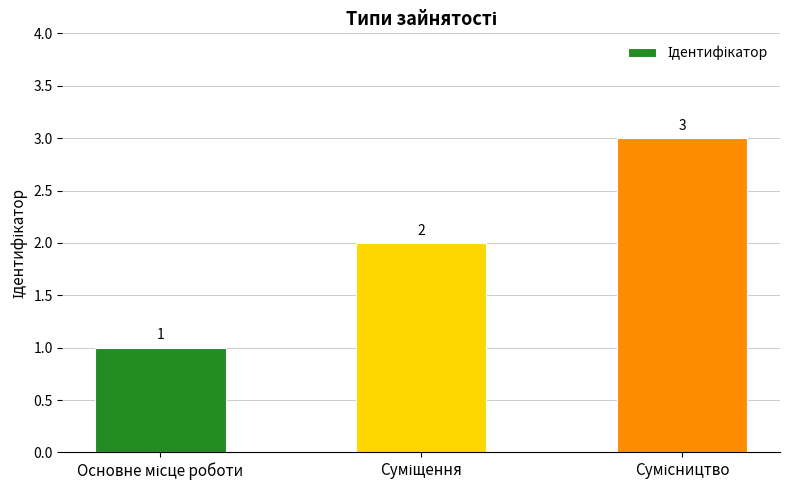

What is the value of the 3rd bar from the left?

3